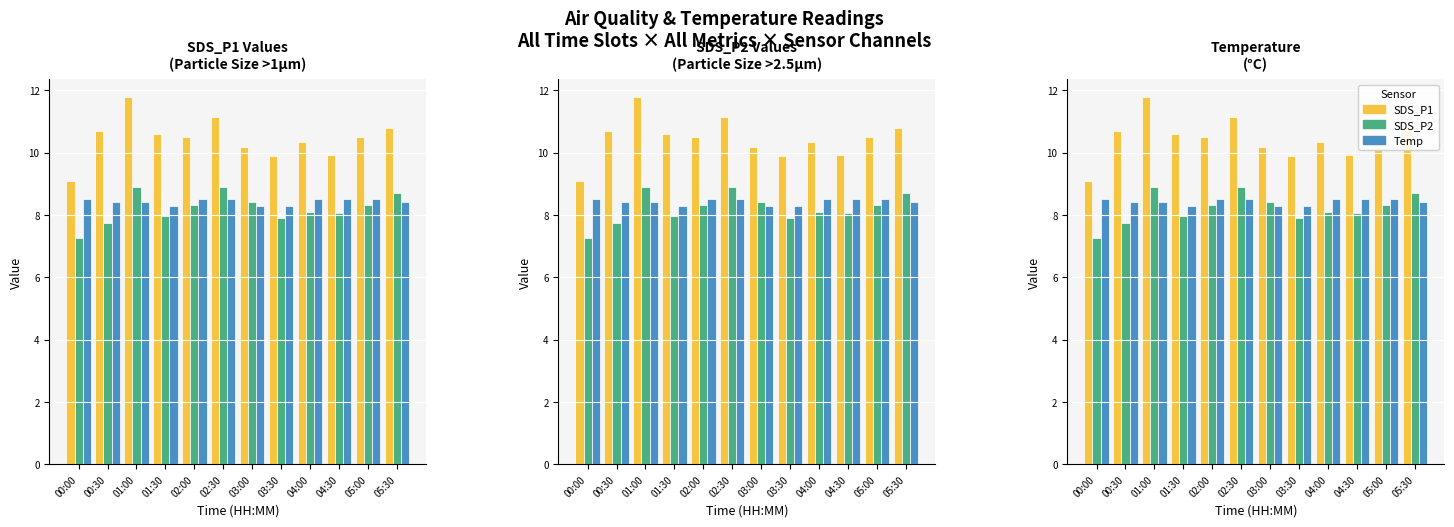

Reading left to right, list all the values displayed in this chart.

SDS_P1: 00:00=9.1	00:30=10.7	01:00=11.8	01:30=10.6	02:00=10.5	02:30=11.1	03:00=10.2	03:30=9.9	04:00=10.3	04:30=9.9	05:00=10.5	05:30=10.8
SDS_P2: 00:00=7.3	00:30=7.7	01:00=8.9	01:30=8.0	02:00=8.3	02:30=8.9	03:00=8.4	03:30=7.9	04:00=8.1	04:30=8.1	05:00=8.3	05:30=8.7
Temp: 00:00=8.5	00:30=8.4	01:00=8.4	01:30=8.3	02:00=8.5	02:30=8.5	03:00=8.3	03:30=8.3	04:00=8.5	04:30=8.5	05:00=8.5	05:30=8.4